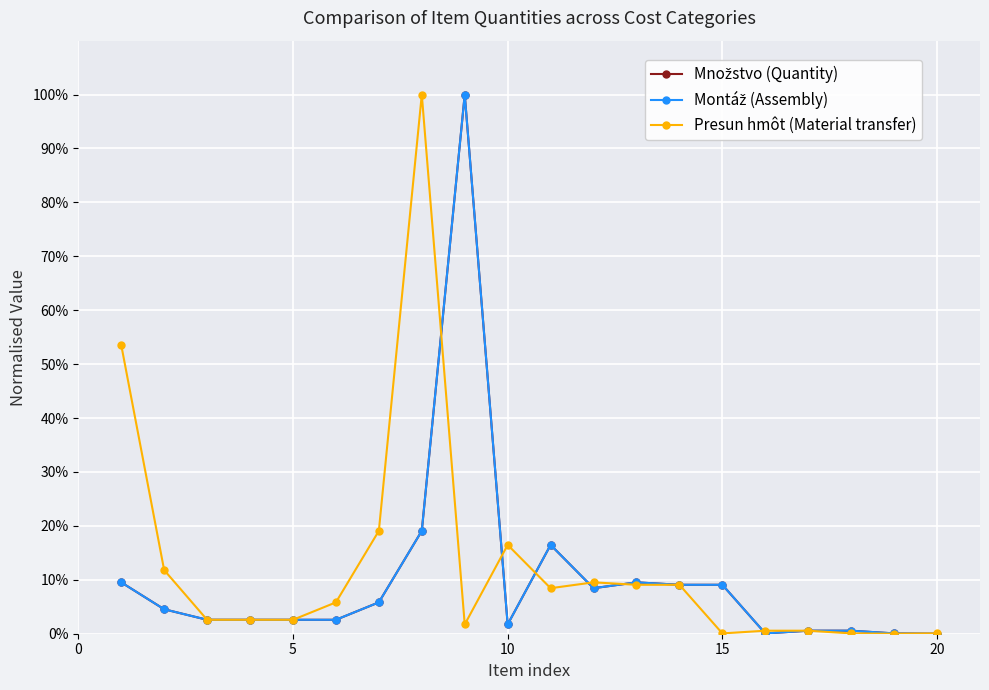

What is the average value of the Montáž (Assembly) series?

10.2